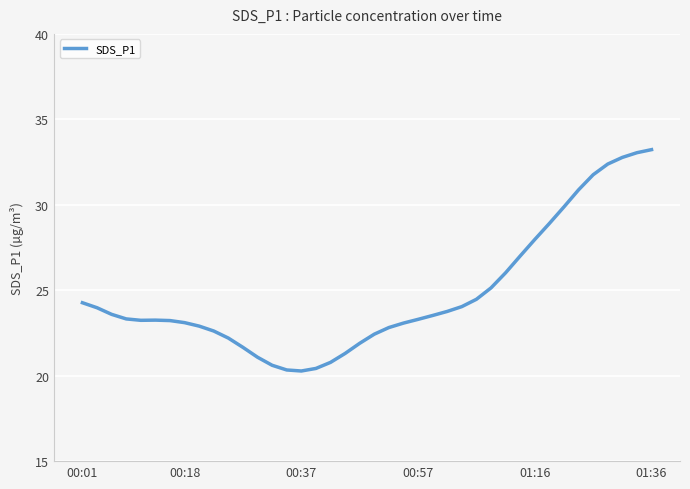

What is the maximum value shown in the chart?

33.2